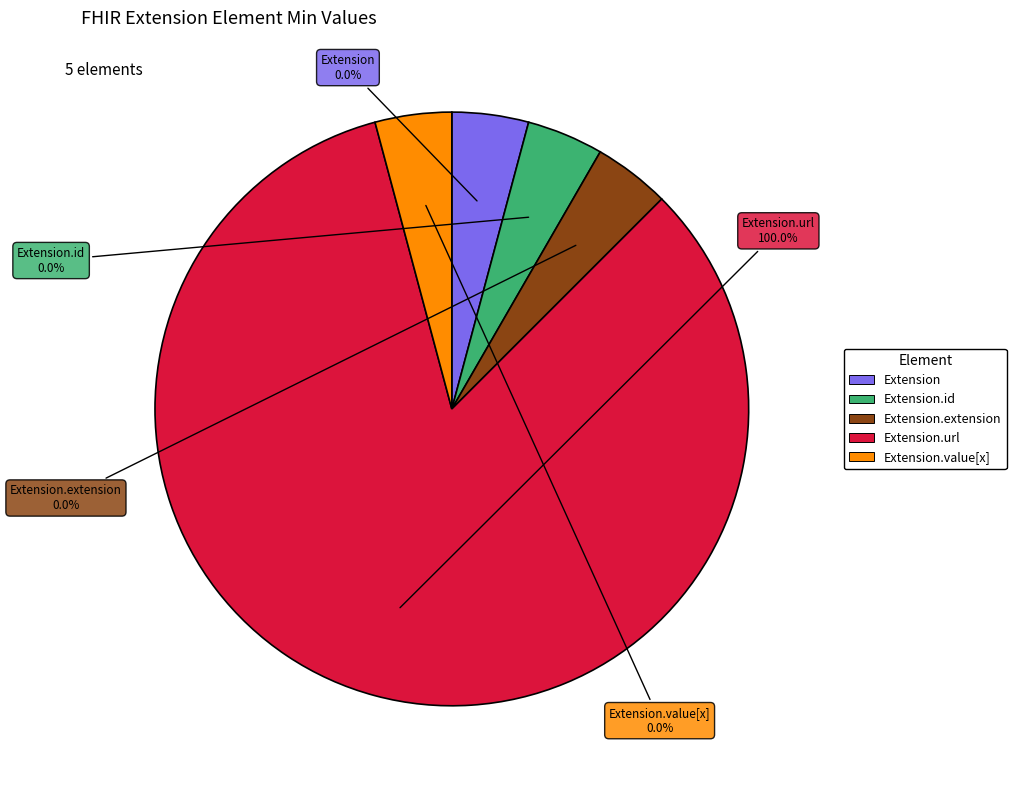

True or false: Extension.url accounts for 86% of the total.

False